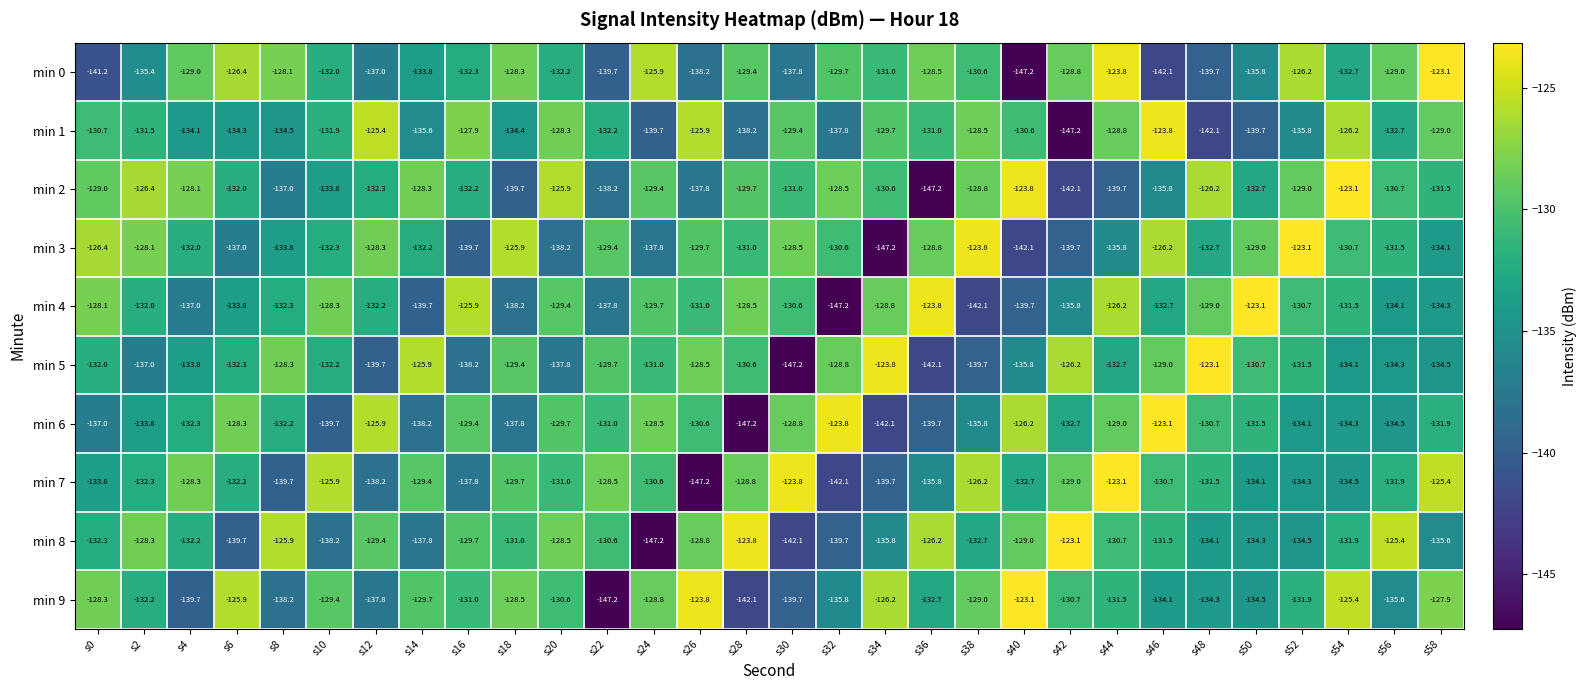

How many values in the min 0 series are below -131?

15